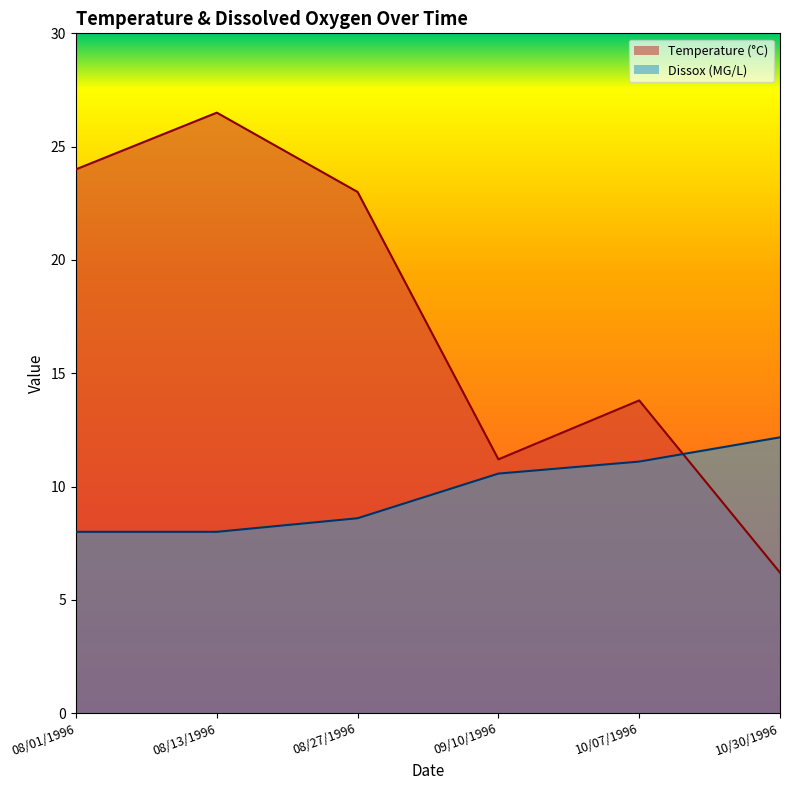

How many series are shown in this chart?

2